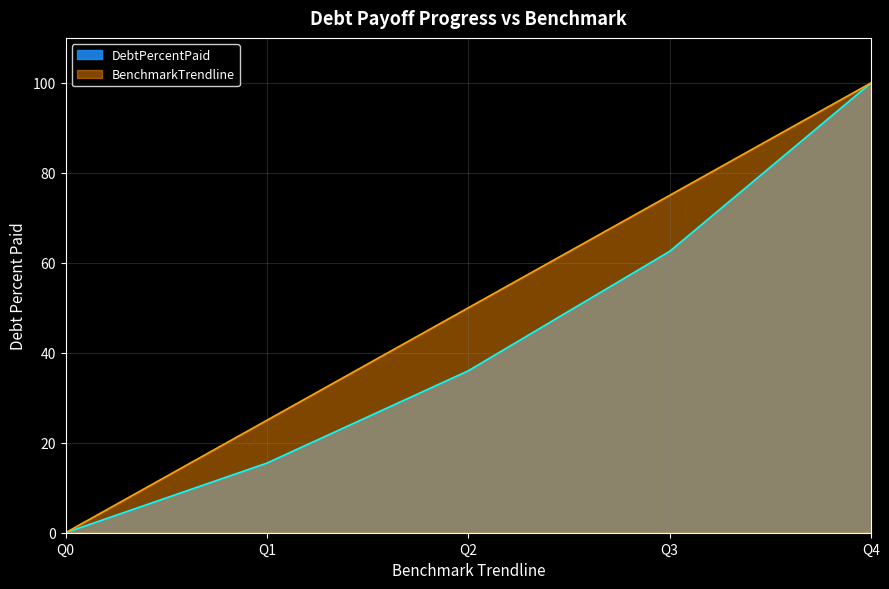

Which series has the largest total across all categories?

BenchmarkTrendline